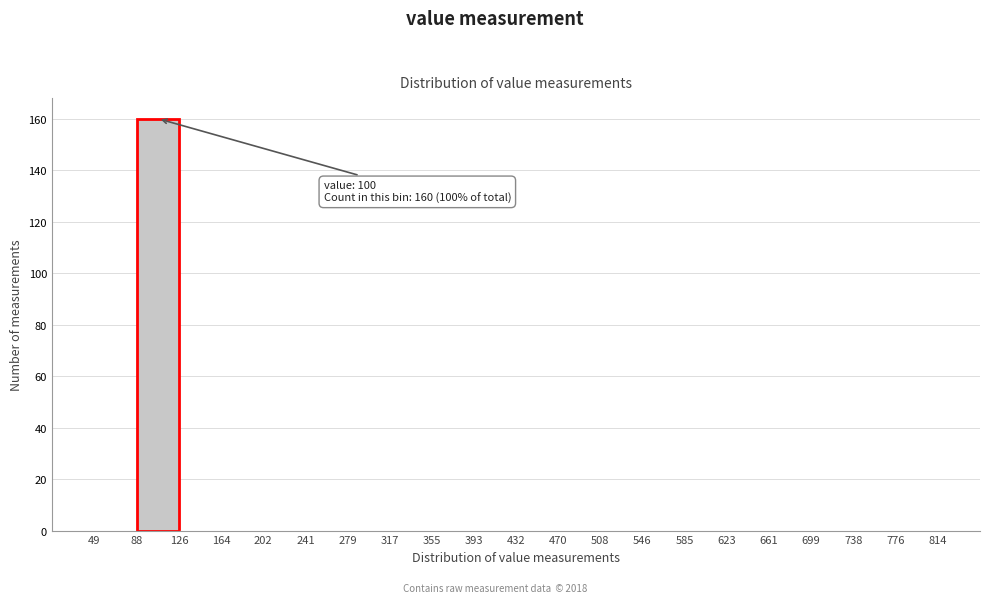

Over which range of the x-axis is the bar tallest?

88 to 126